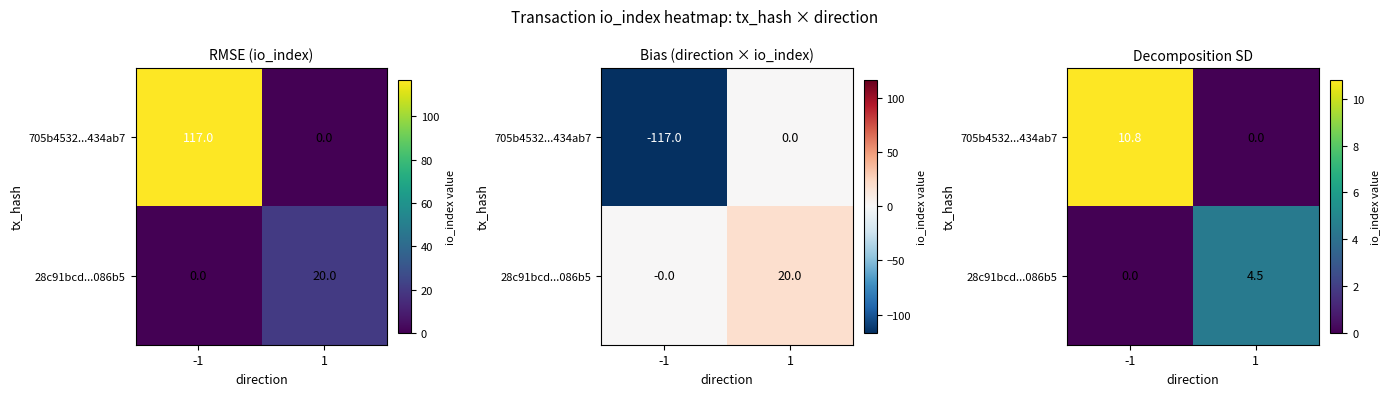

How many distinct data groups are displayed?

2